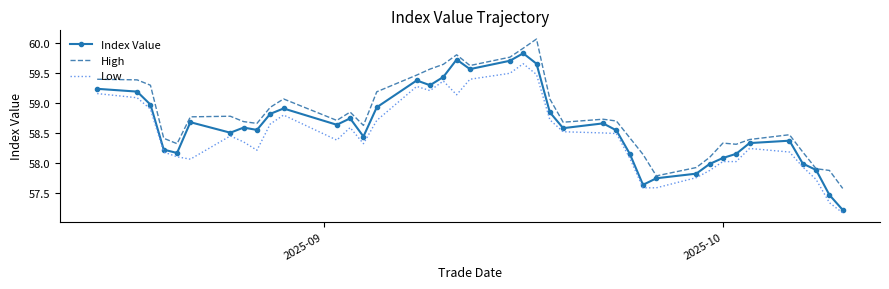

True or false: Low and High cross at least once.

False